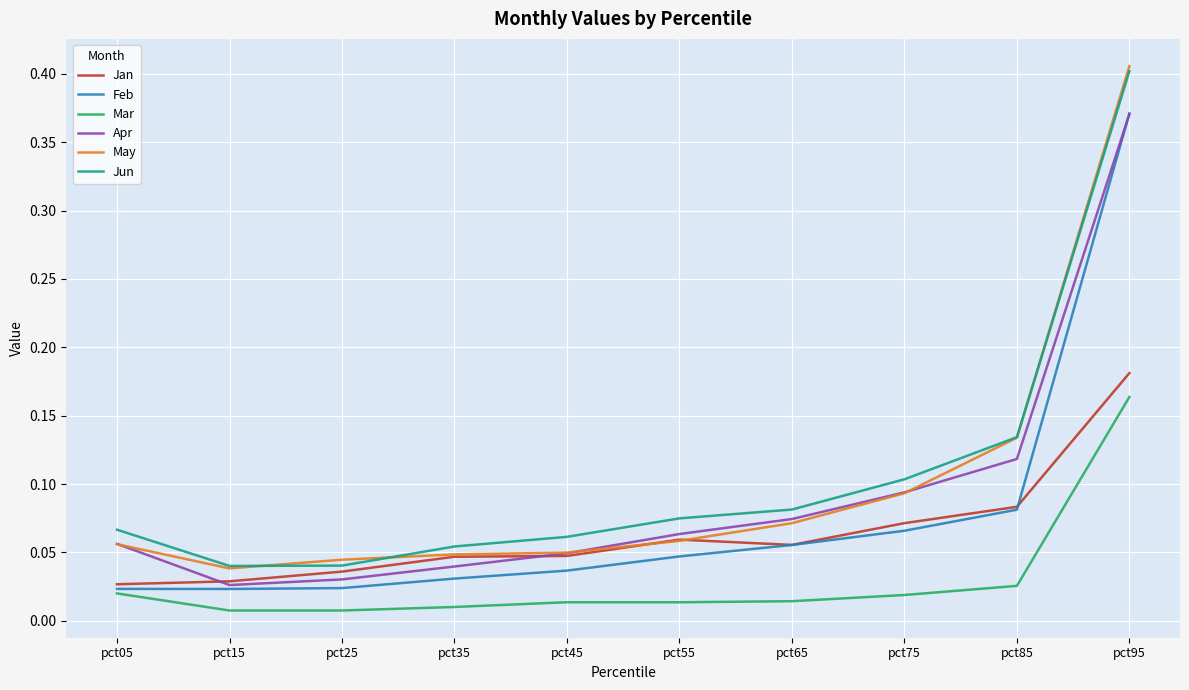

What are all the series names shown in the legend?

Jan, Feb, Mar, Apr, May, Jun